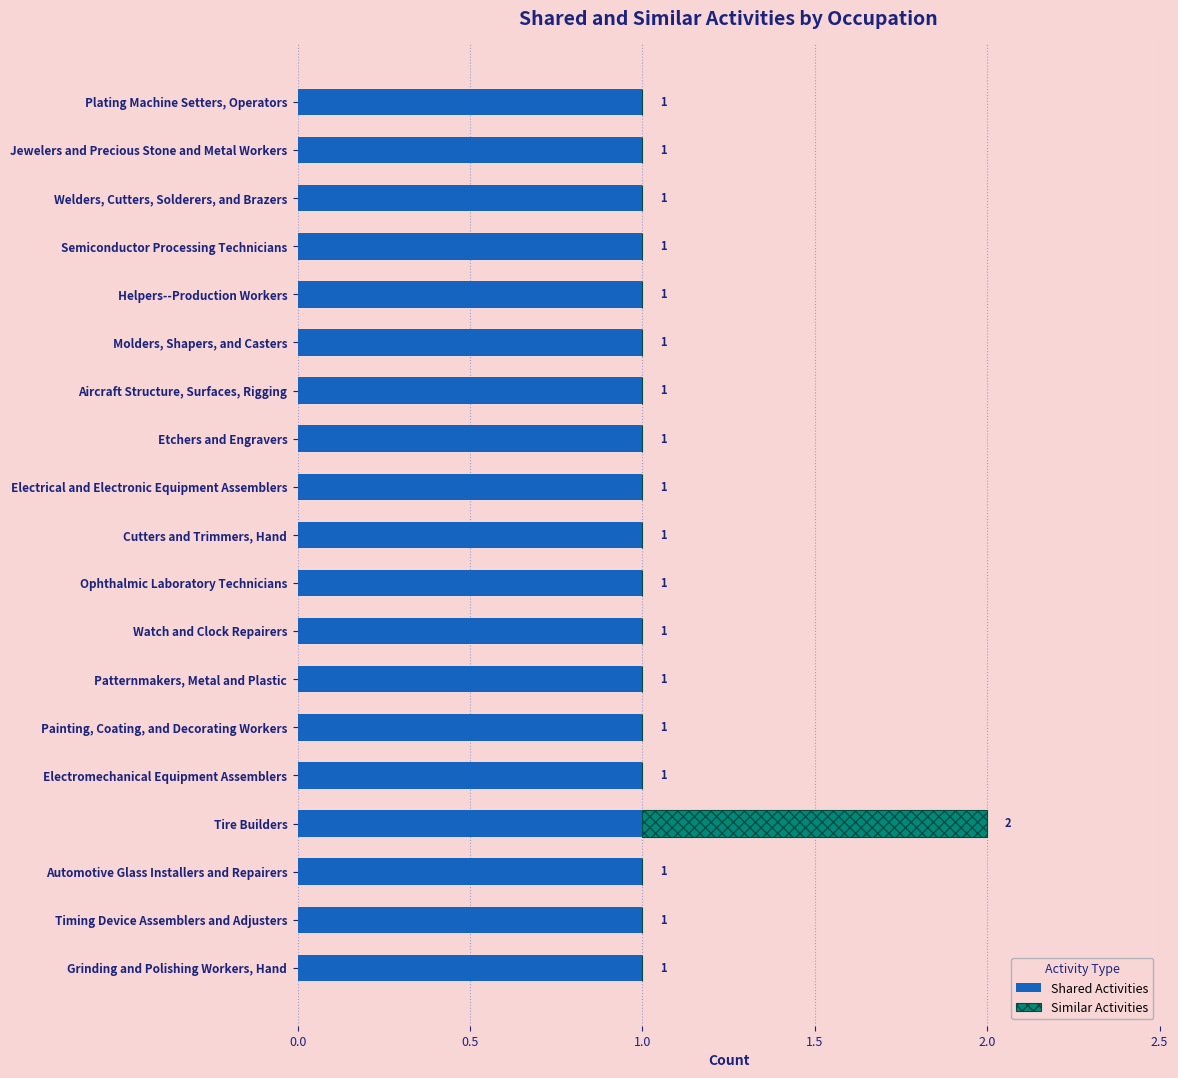

At which category is the sum across all series the highest?

Tire Builders